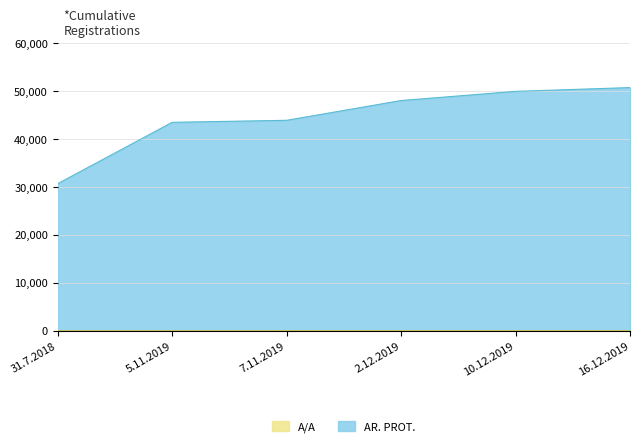

How many data points in AR. PROT. are less than 48034?

3